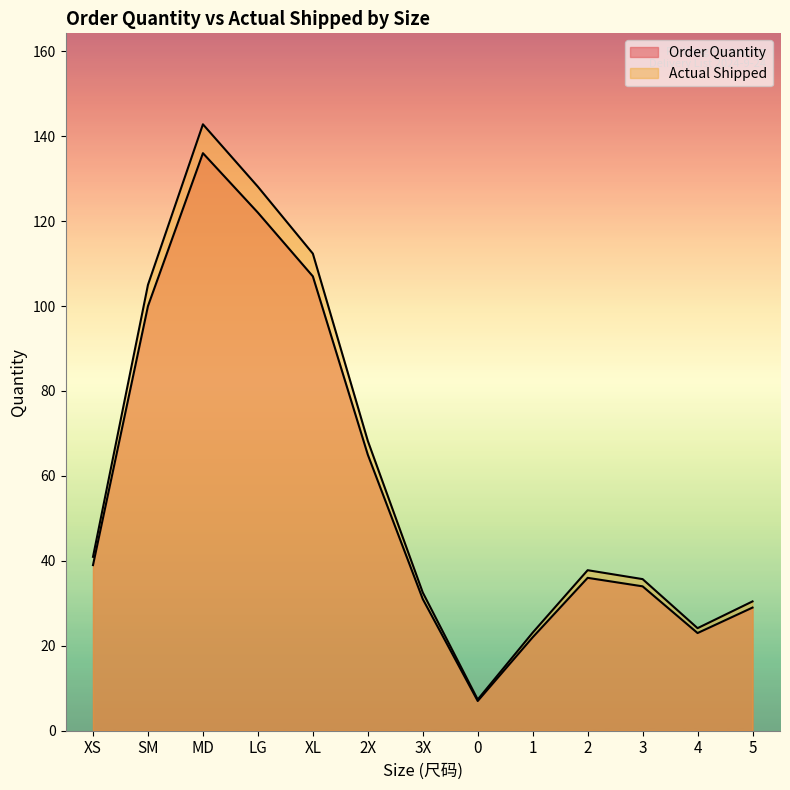

Read the Actual Shipped value at 3.

35.7